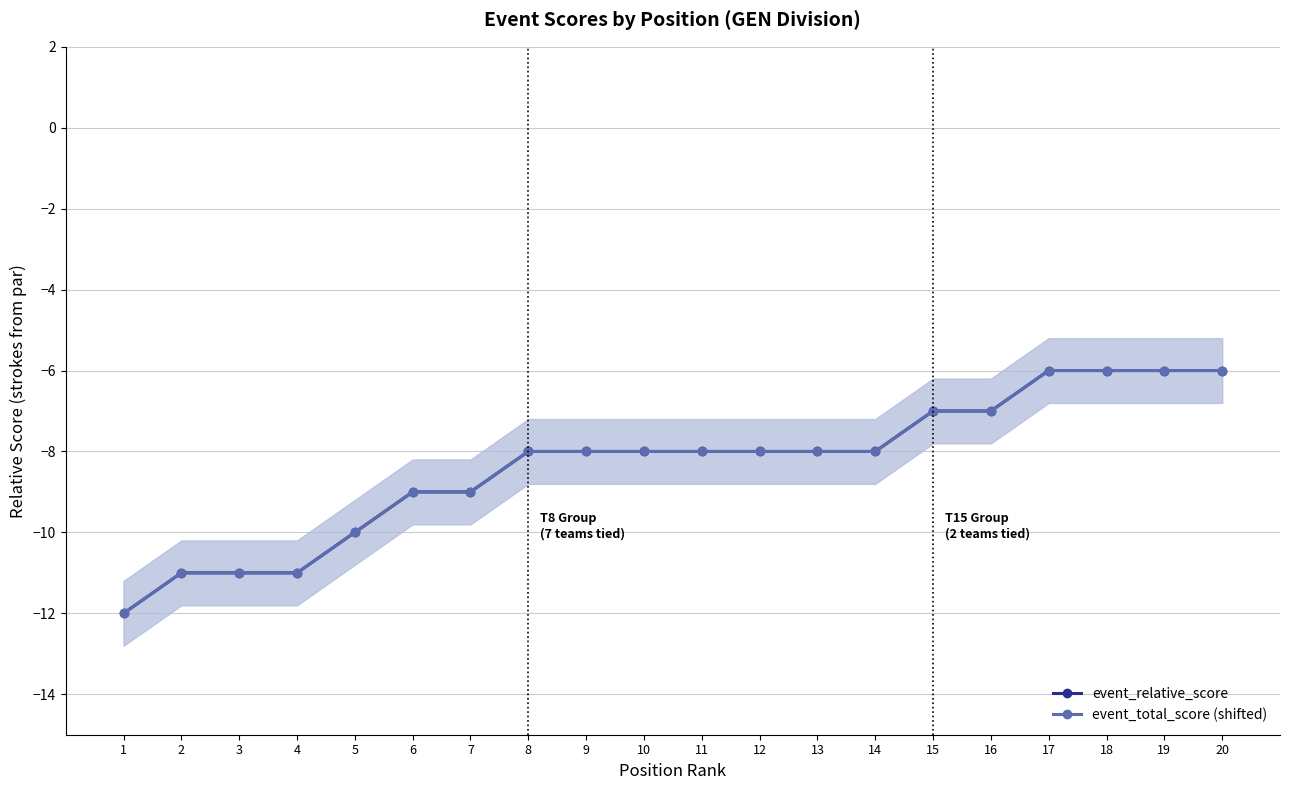

How many values in the event_relative_score series are below -8?

7